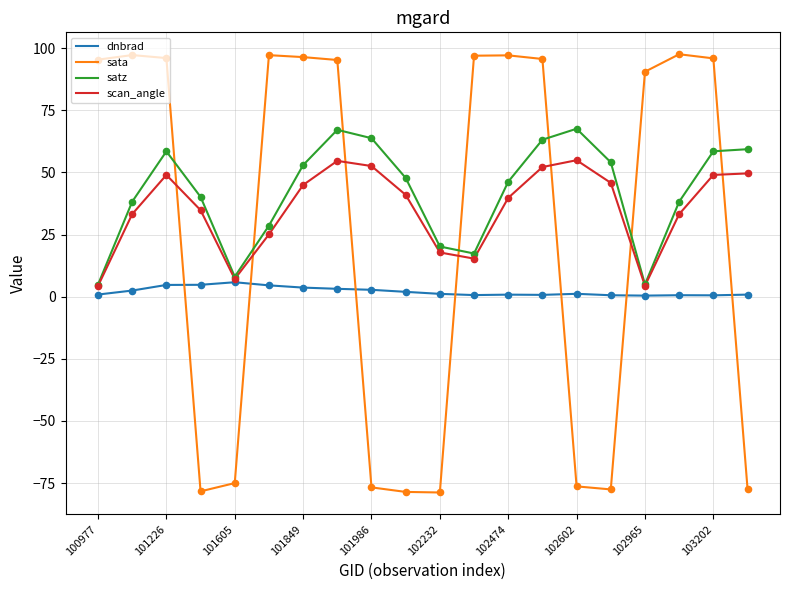

Which series has the largest range (max minus min)?

sata